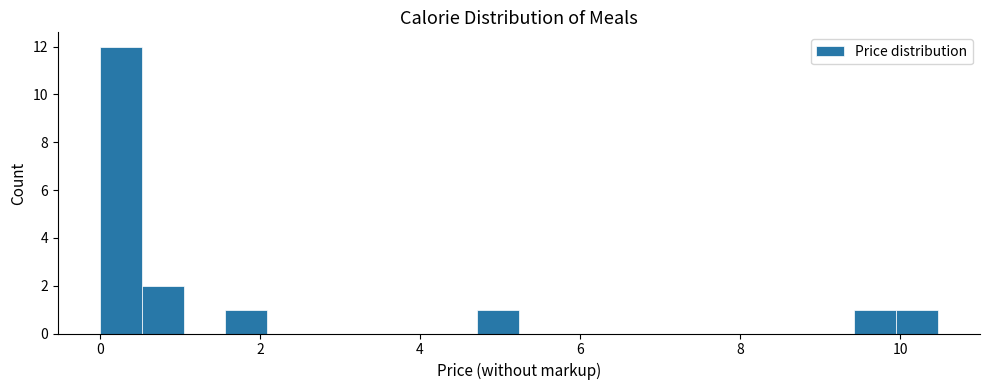

Around what value on the x-axis is the tallest bar? Give the approximate position of its centre, as read against the axis.

0.2